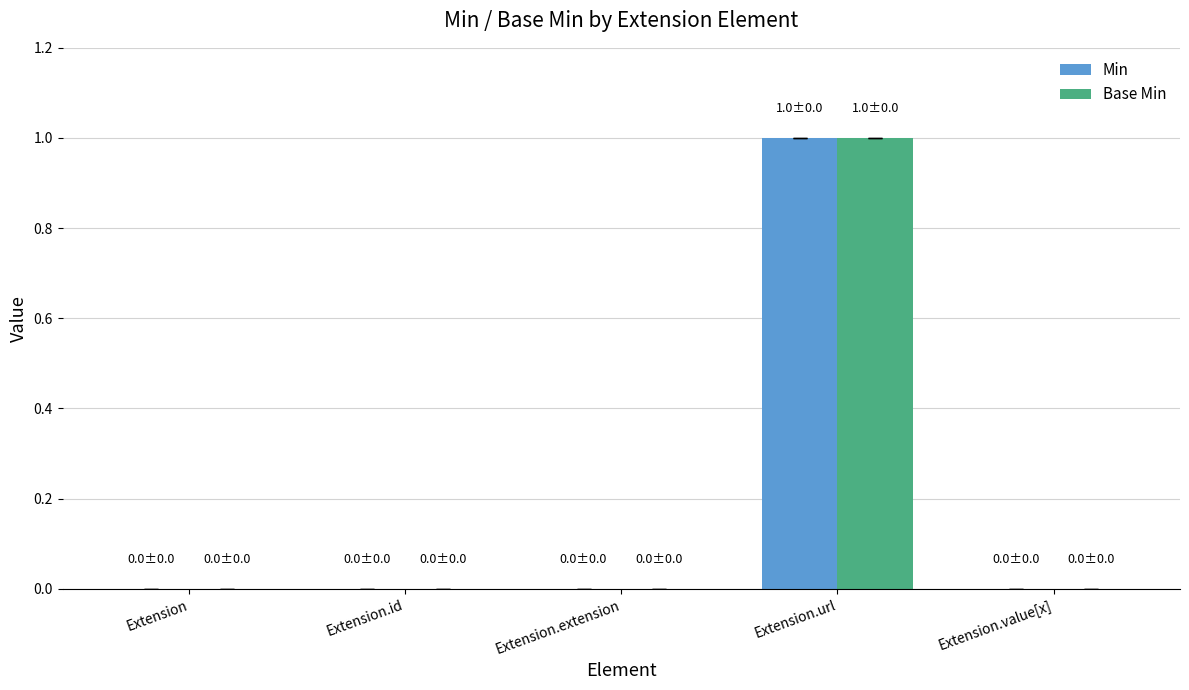

At which category is the sum across all series the highest?

Extension.url